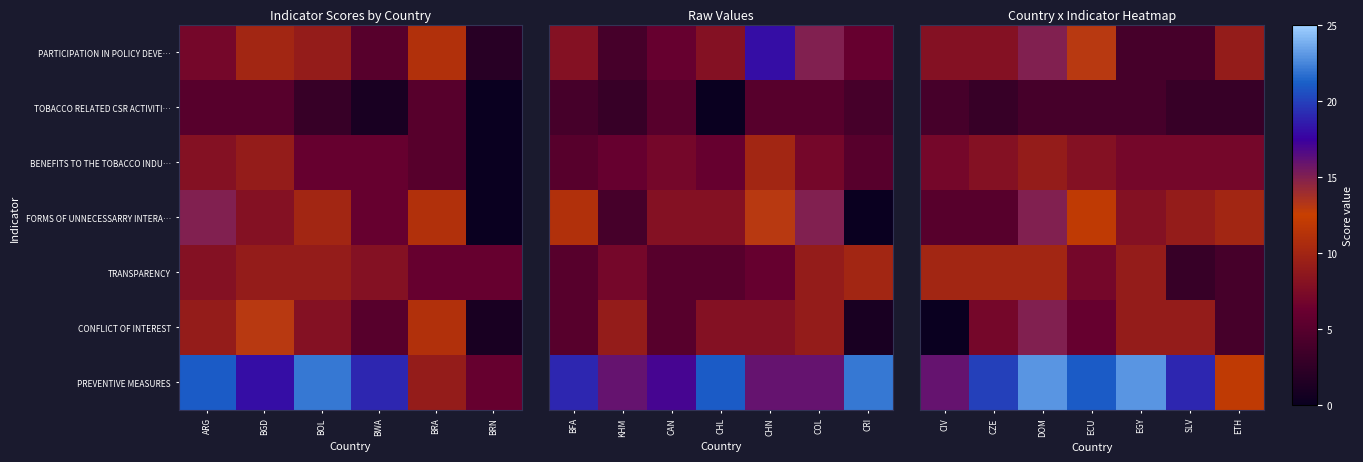

What is the difference between the highest and lowest values at ETH?

9